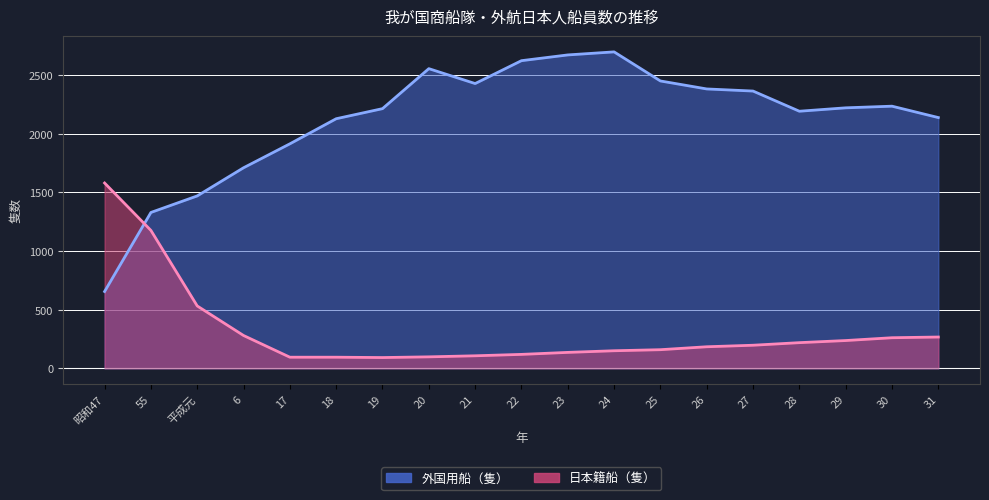

What is the total value across all series at 6?

1990